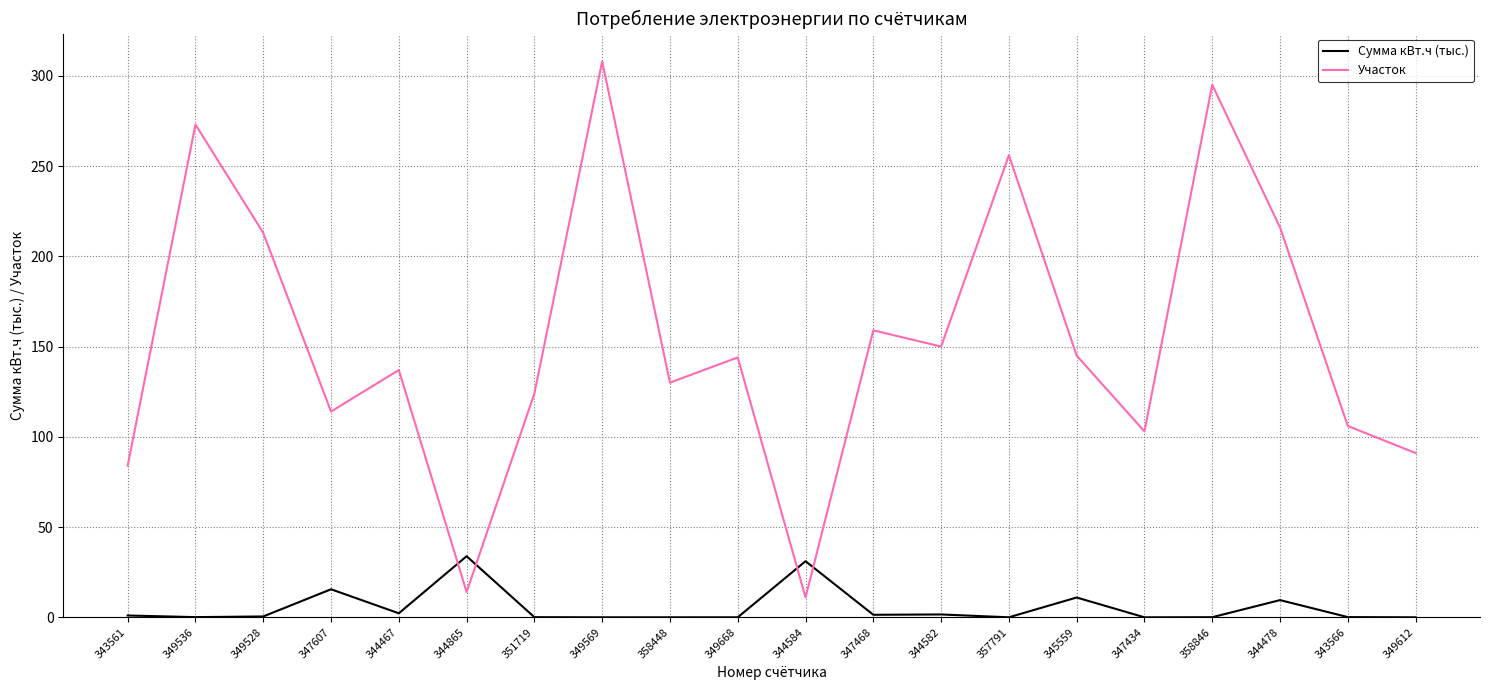

Which category has the lowest value in the Участок series?

344584